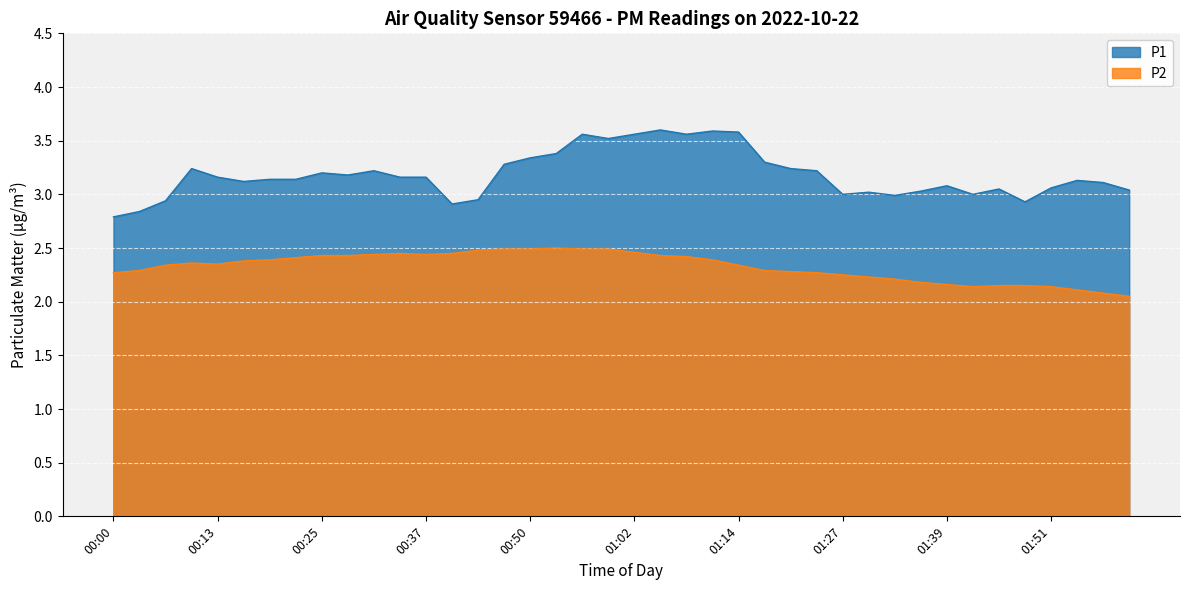

List the series in order of their peak value, lowest first.

P2, P1